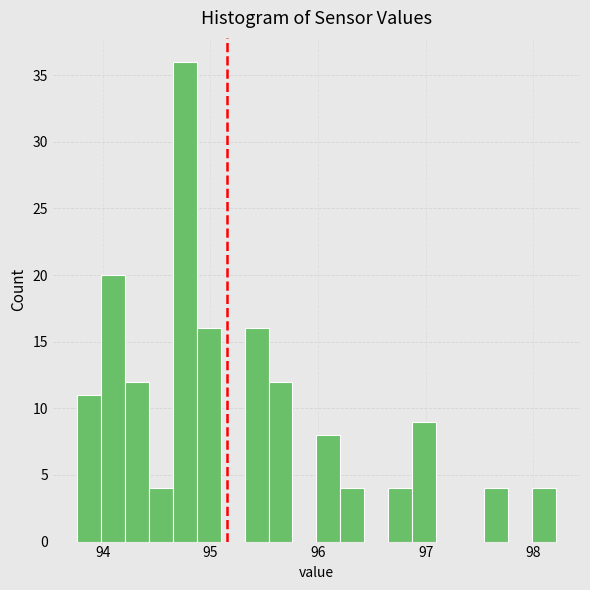

Read against the x-axis, roughly where is the centre of the tallest bar?

94.8